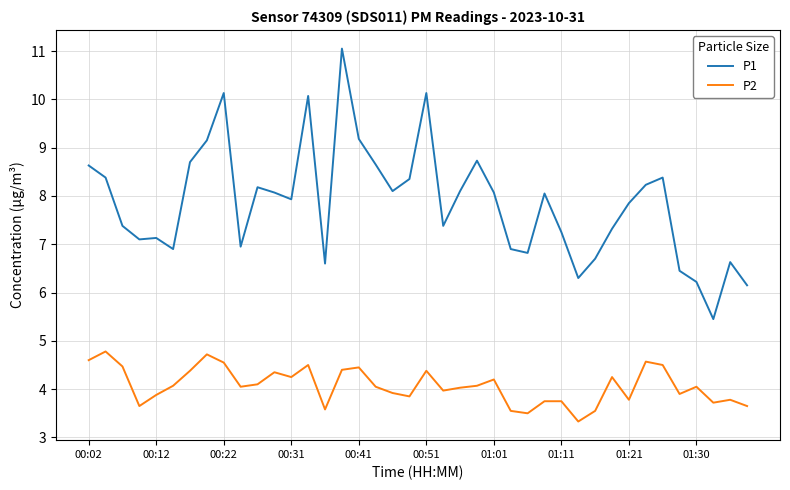

What is the lowest value of the P1 series?

5.5